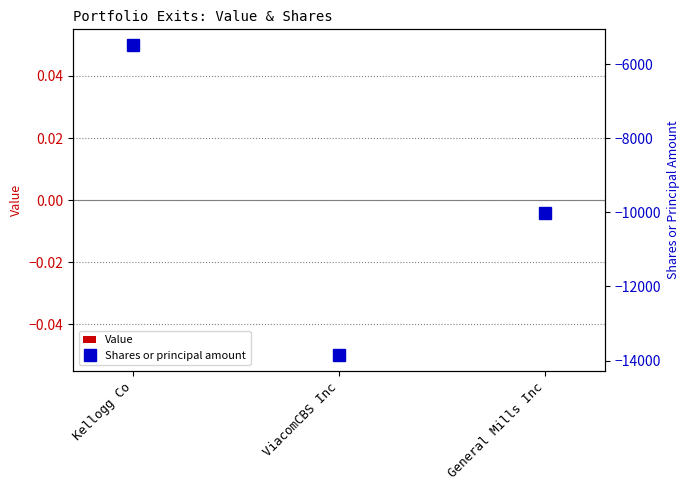

What is the label of the 3rd bar from the right?

Kellogg Co